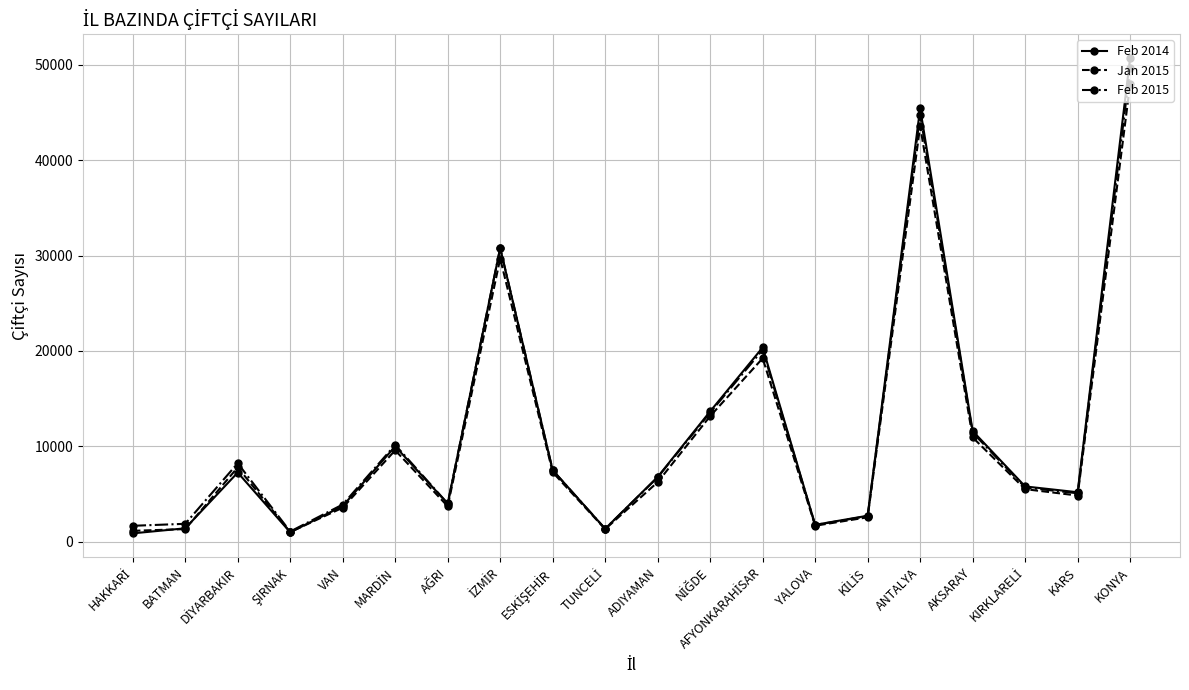

What position from the left is ANTALYA?

16